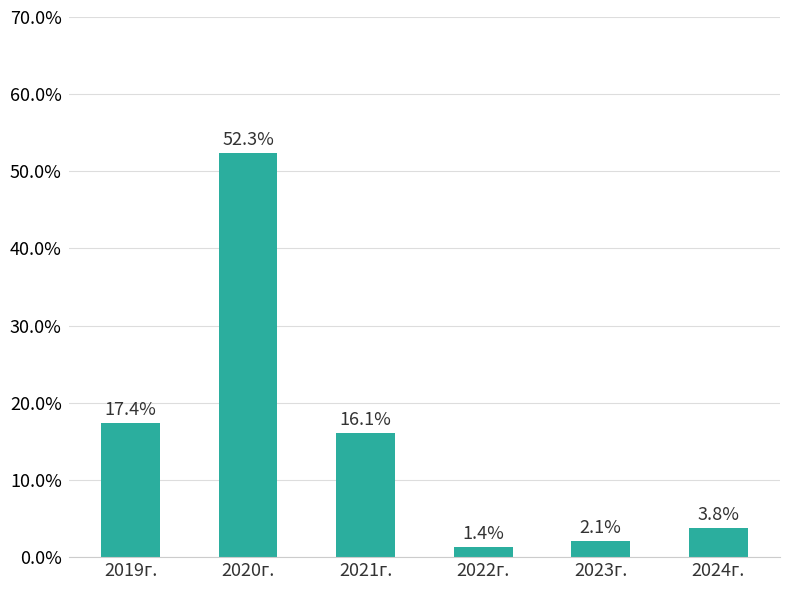

What position from the right is 2022г.?

3